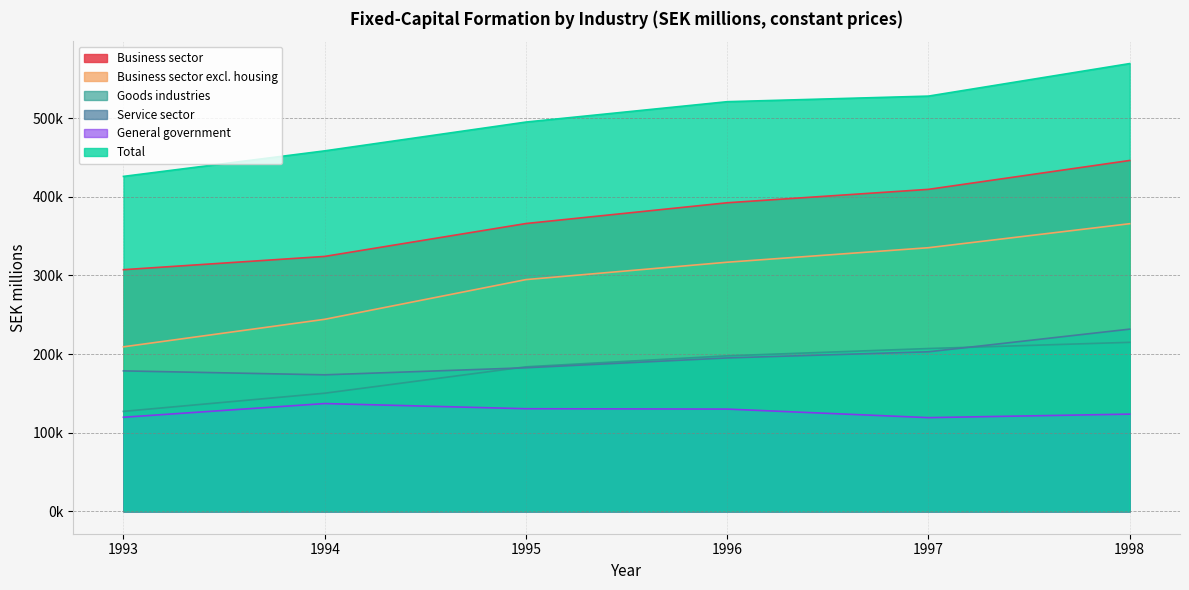

Reading left to right, transcribe all the data shown in this chart.

Business sector: 1993=307207.3	1994=324075.1	1995=365875.2	1996=392282.7	1997=409330.5	1998=446056.6
Business sector excl. housing: 1993=209146.1	1994=244121.6	1995=294601.0	1996=316697.7	1997=335144.2	1998=365662.6
Goods industries: 1993=127070.9	1994=150173.3	1995=183736.4	1996=197700.2	1997=206971.7	1998=214865.7
Service sector: 1993=178561.5	1994=173557.5	1995=182519.1	1996=195017.5	1997=202830.6	1998=231632.0
General government: 1993=119601.2	1994=137029.0	1995=130436.4	1996=129992.6	1997=119116.6	1998=123575.9
Total: 1993=425806.0	1994=458278.0	1995=494895.0	1996=520776.0	1997=527874.0	1998=569244.0